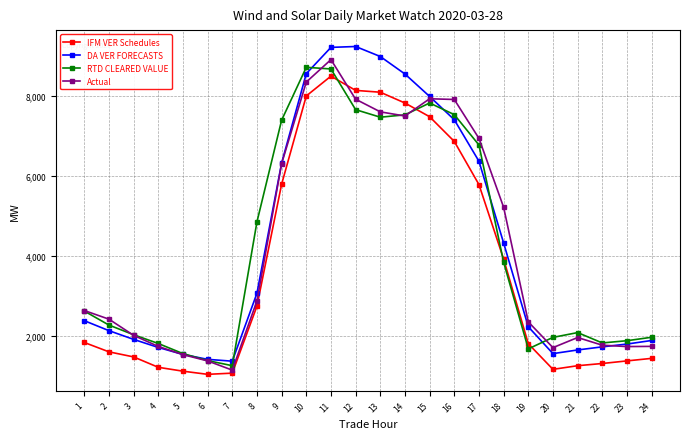

Does the chart have visible grid lines?

Yes